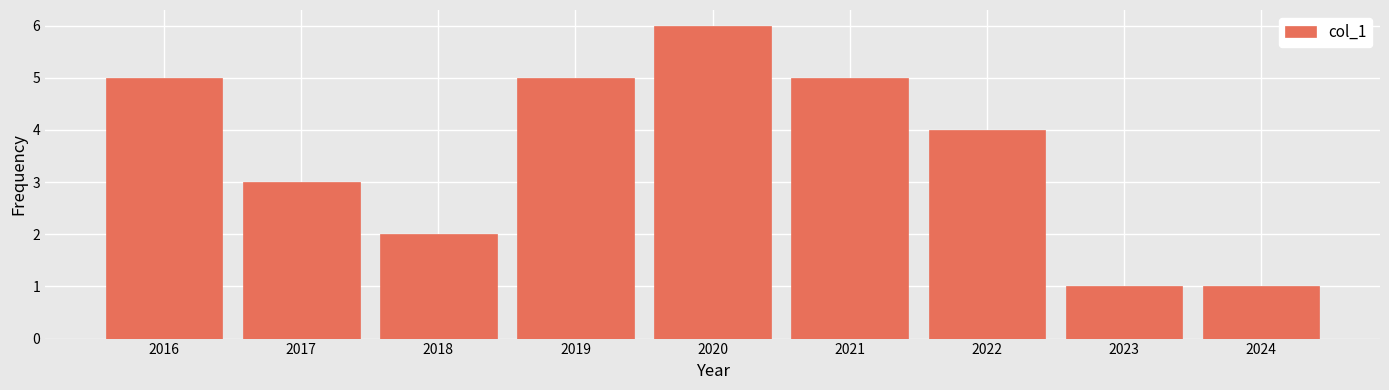

How tall is the bar that spans 2019.5 to 2020.5 on the x-axis? The values are not printed on the chart, so give them approximately, as read against the axis.

6